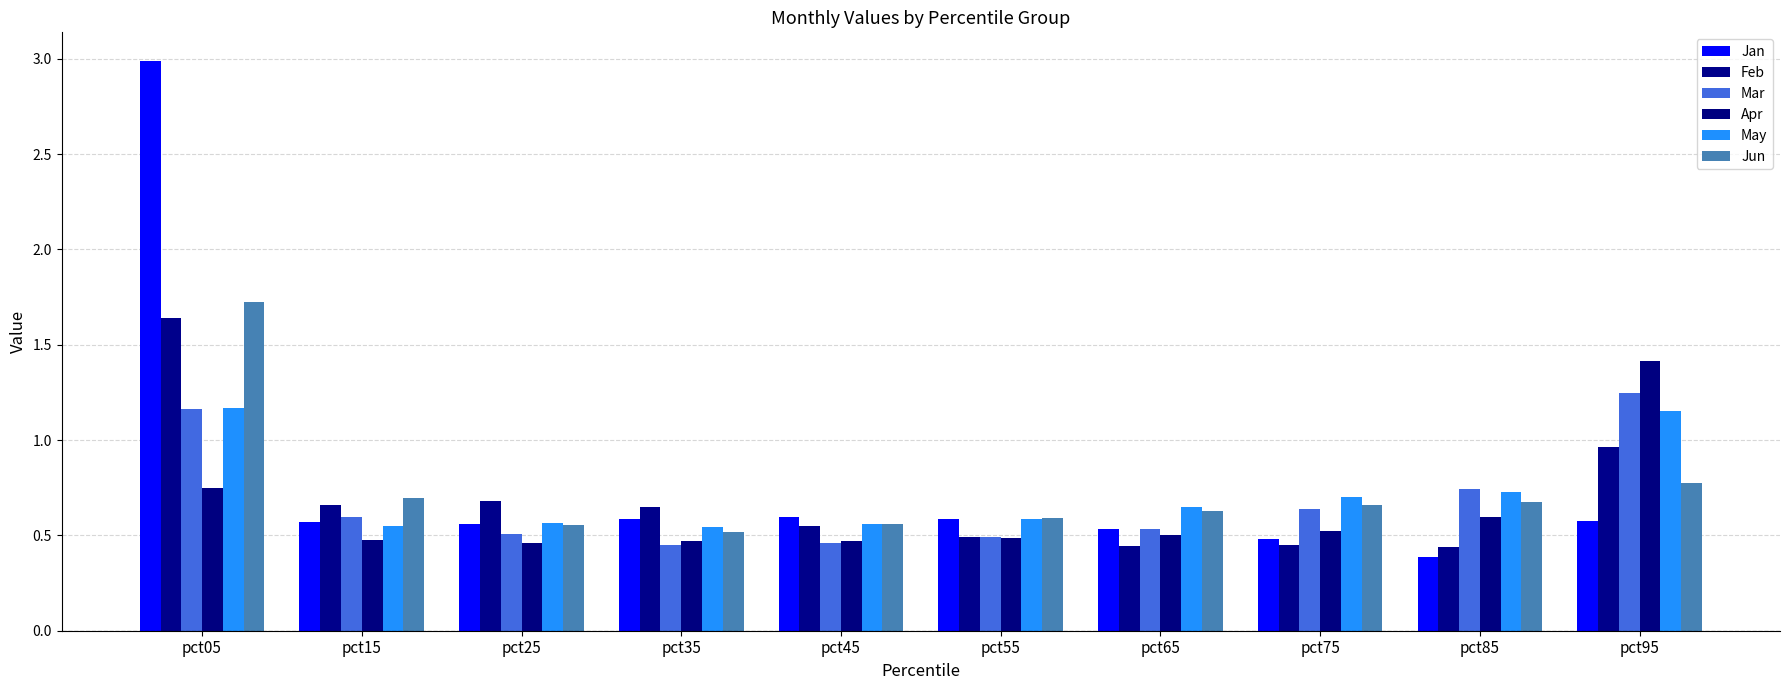

What is the value of the Feb bar at the 5th from the left?

0.5